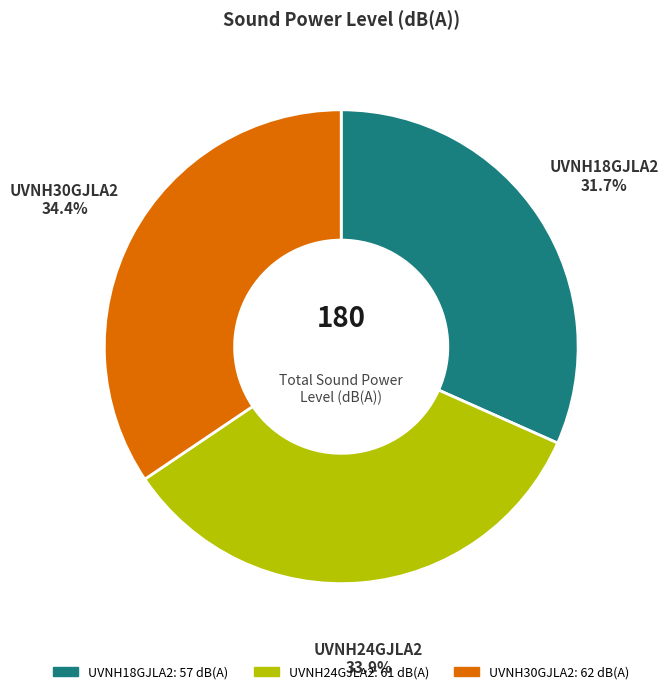

What is the ratio of the value at UVNH30GJLA2 to the value at UVNH18GJLA2?

1.1